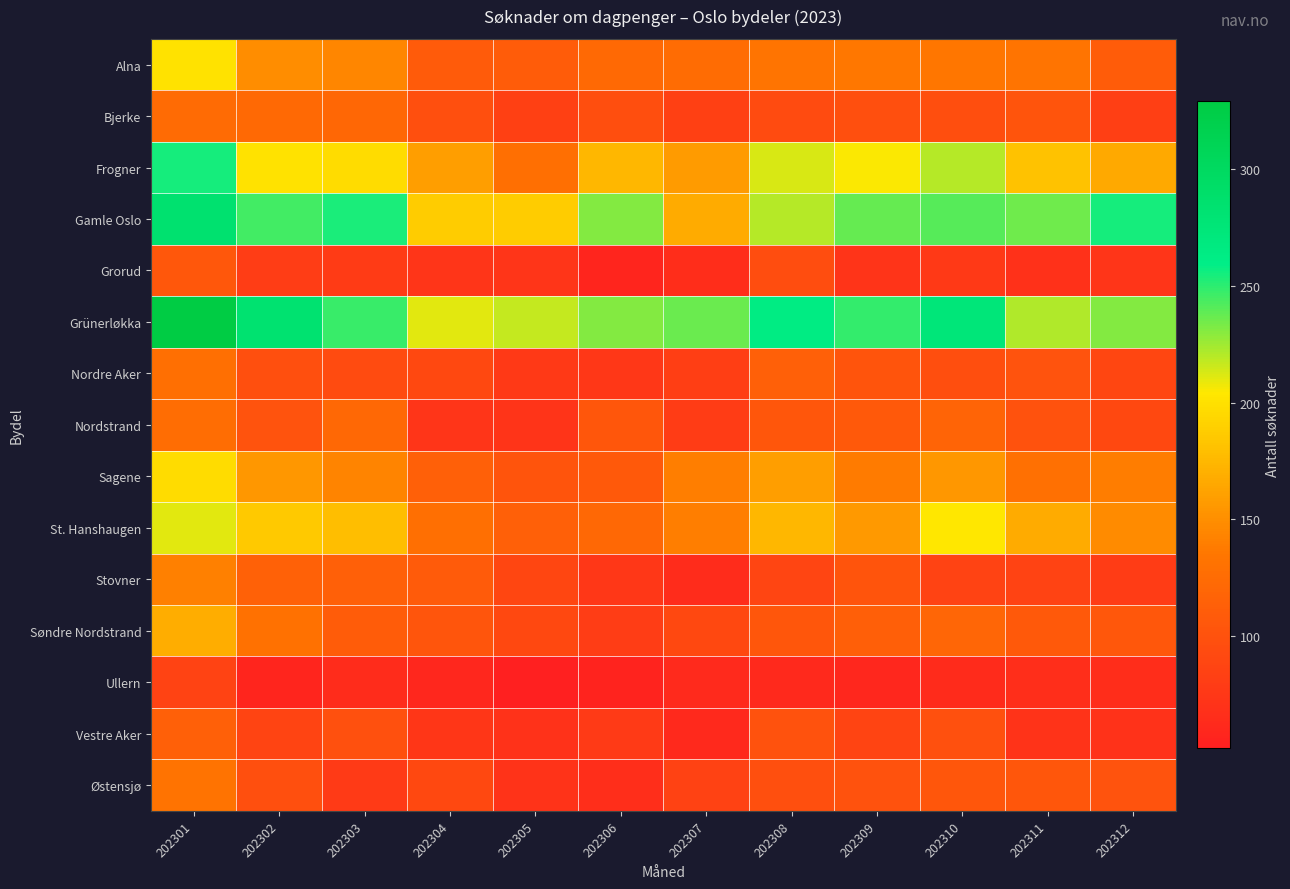

Rank the series by their maximum value, from lowest to highest.

Ullern, Grorud, Vestre Aker, Bjerke, Nordstrand, Nordre Aker, Østensjø, Stovner, Søndre Nordstrand, Sagene, Alna, St. Hanshaugen, Frogner, Gamle Oslo, Grünerløkka